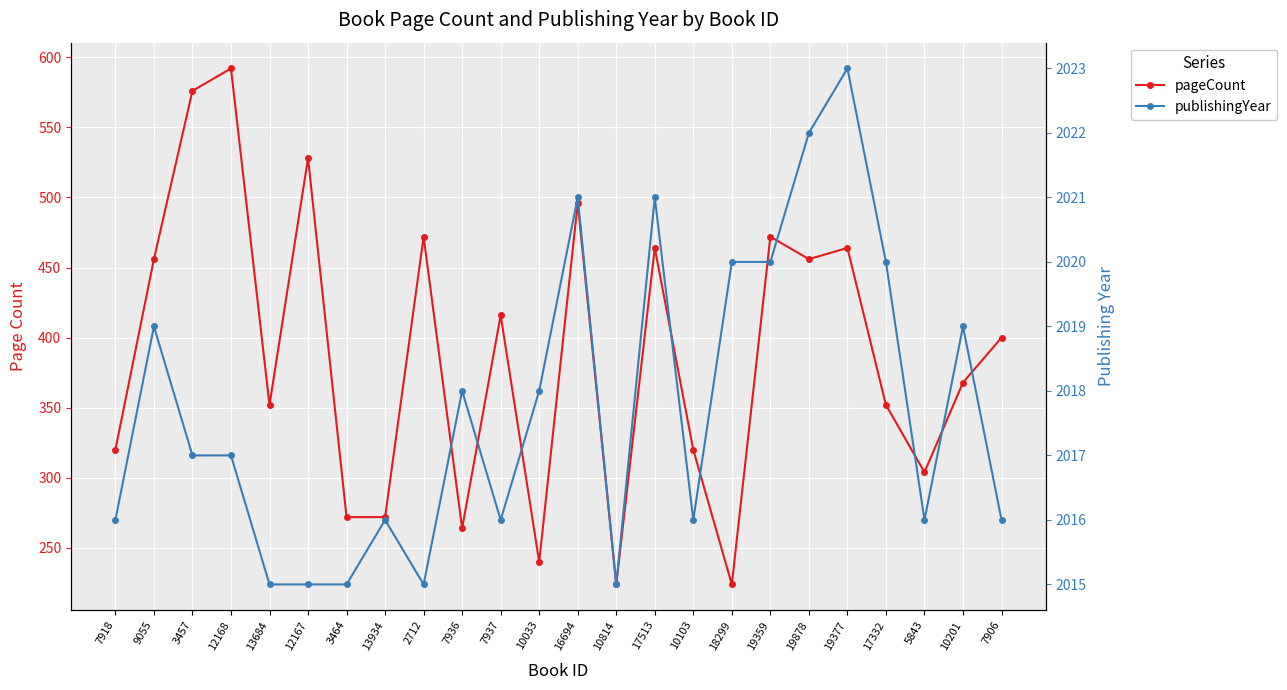

Rank the categories by pageCount value from lowest to highest.

10814, 18299, 10033, 7936, 3464, 13934, 5843, 7918, 10103, 13684, 17332, 10201, 7906, 7937, 9055, 19878, 17513, 19377, 2712, 19359, 16694, 12167, 3457, 12168